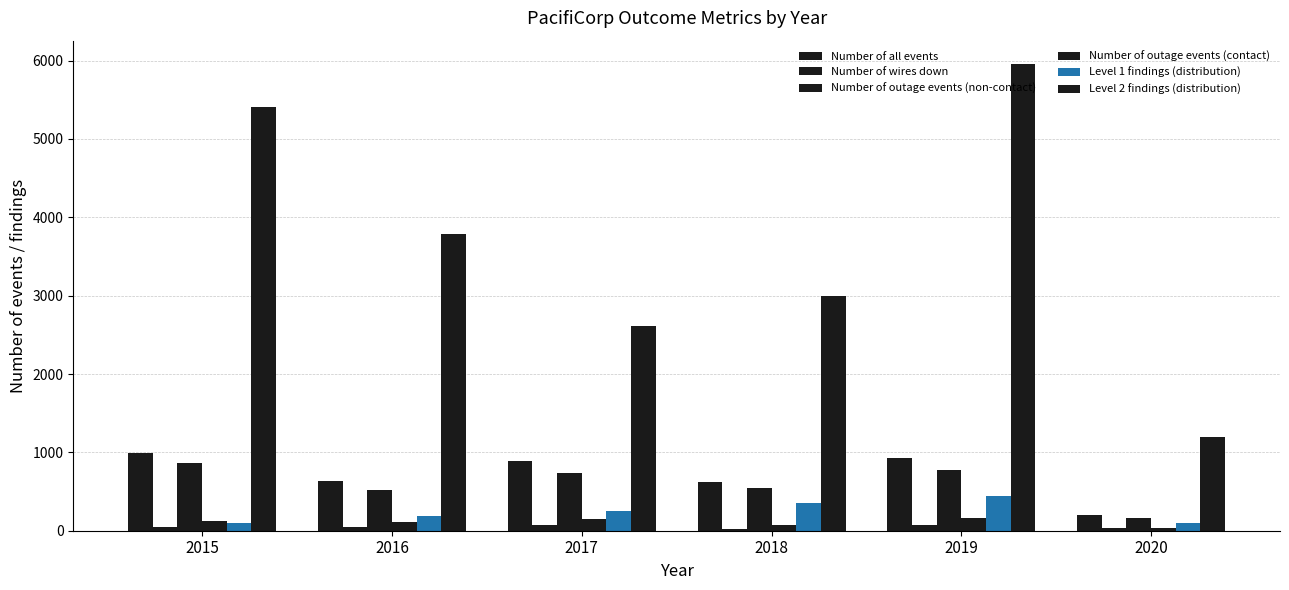

Is it true that Level 2 findings (distribution) equals 4858 at 2018?

False